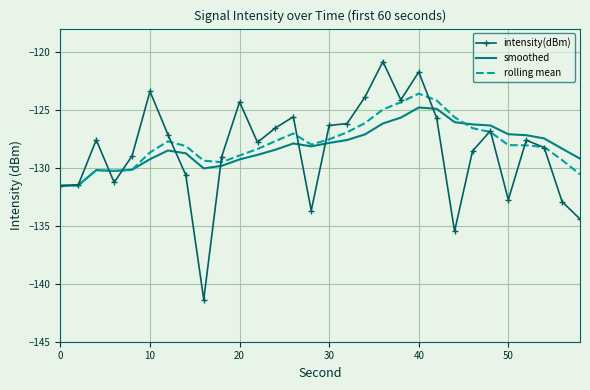

Which series has the largest range (max minus min)?

intensity(dBm)